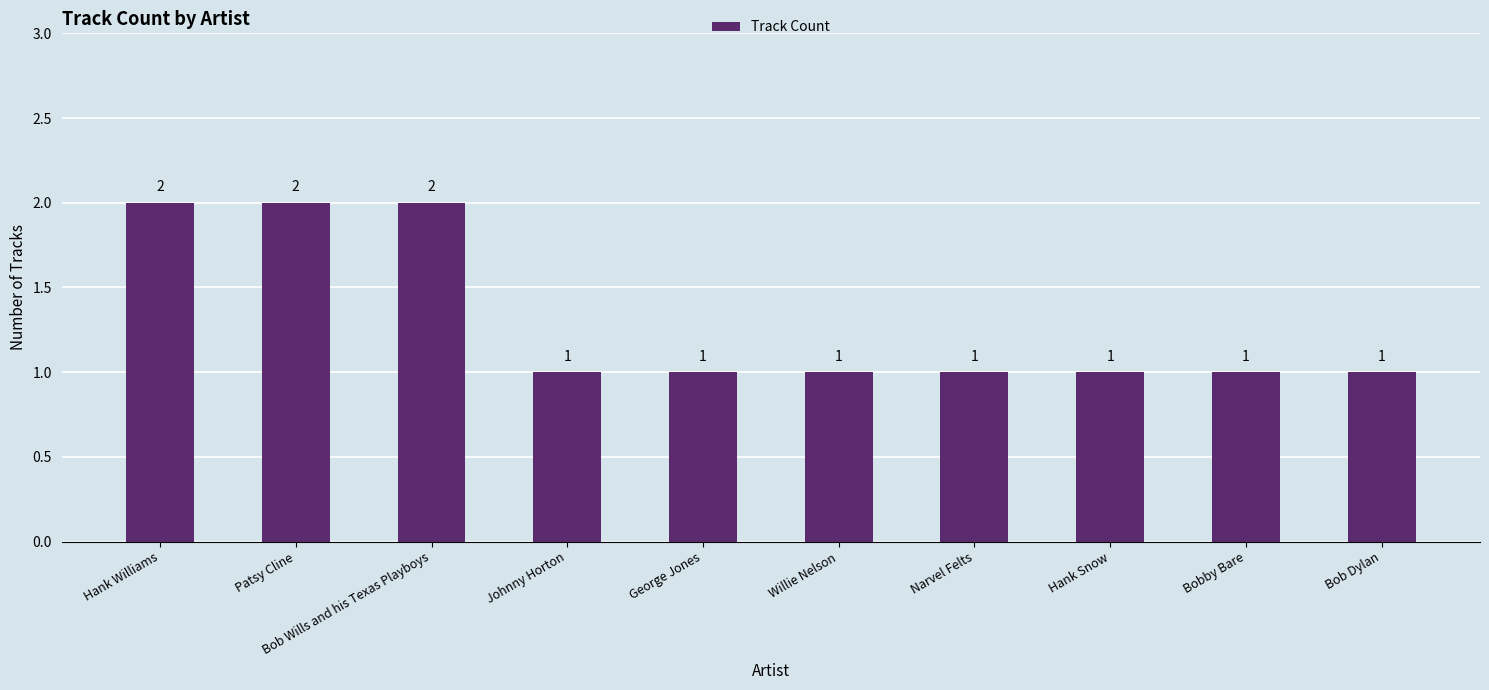

What is the label of the 1st bar from the right?

Bob Dylan